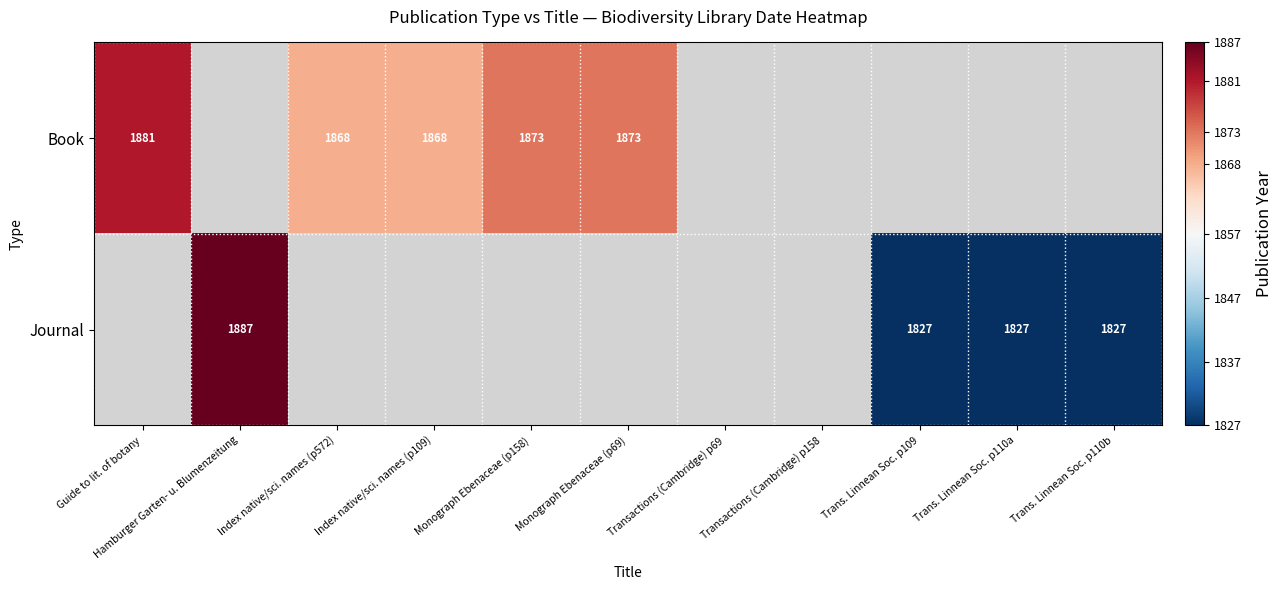

How many categories are shown in the chart?

11